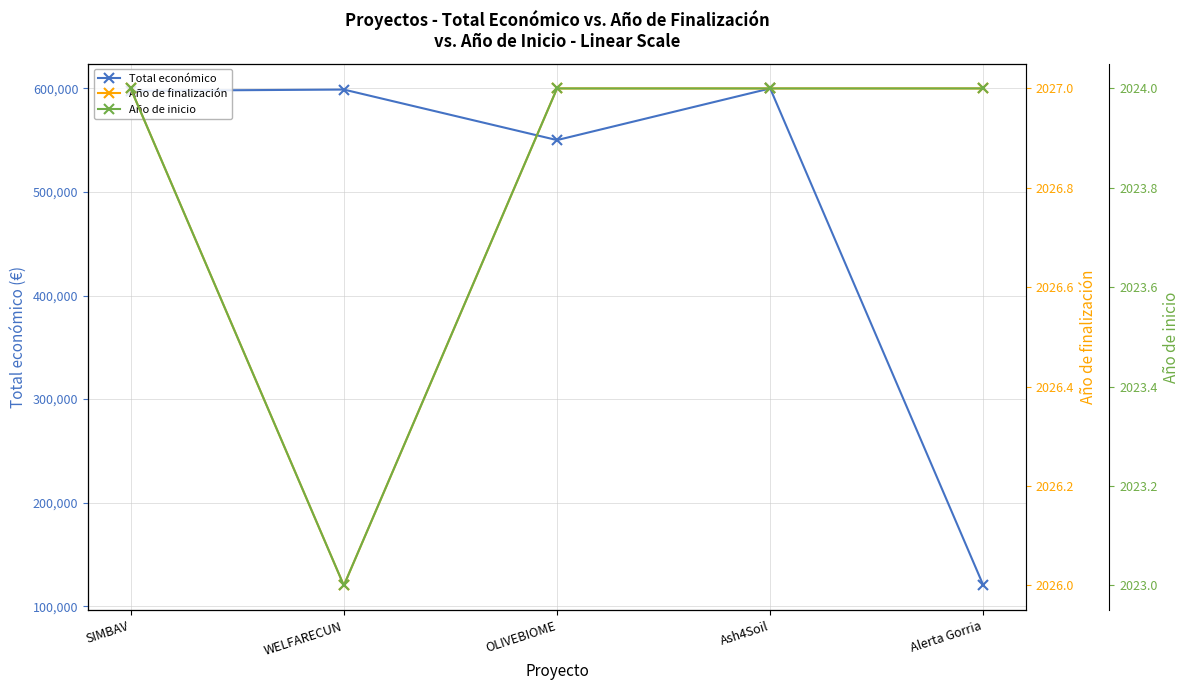

In Año de finalización, how many points are lower than both neighbors (excluding endpoints)?

1